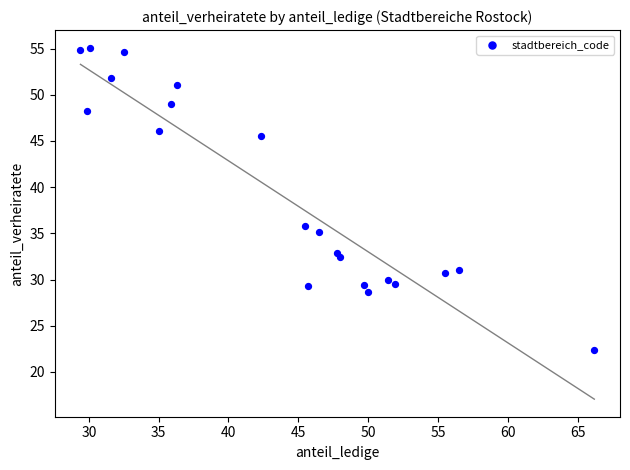

What is the range of Y values (max minus min)?

32.7